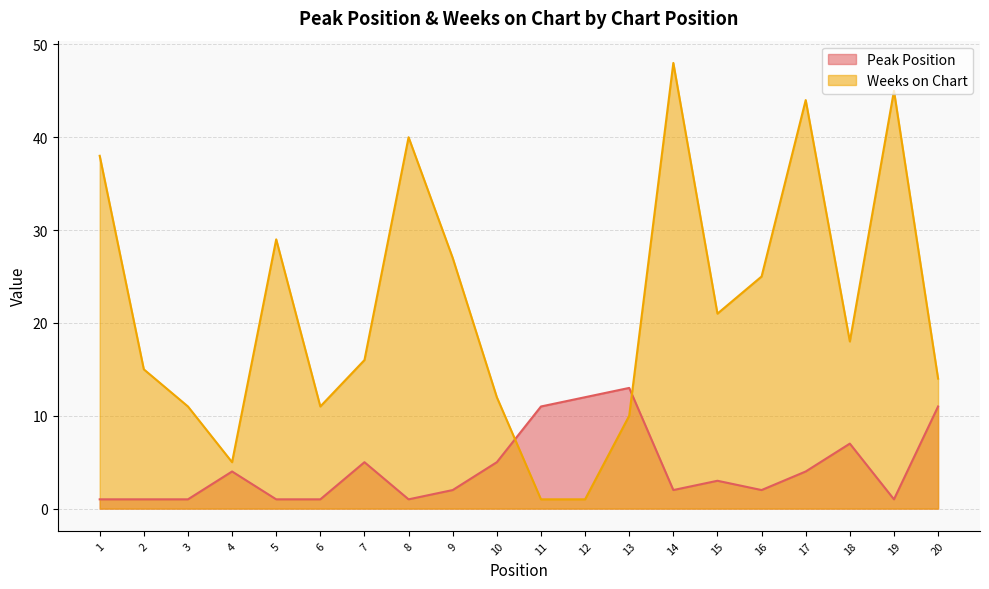

Which category has the lowest value across all series?

1